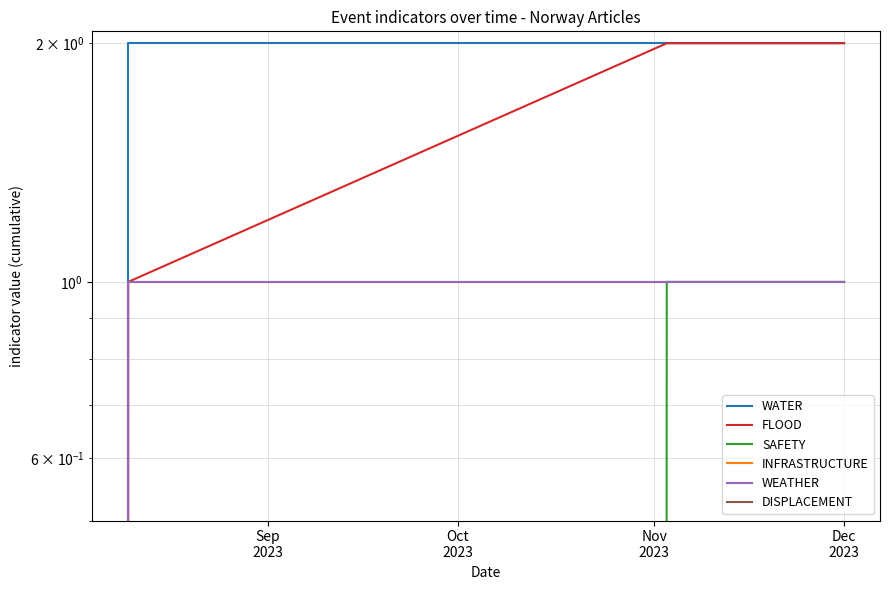

What is the sum of the INFRASTRUCTURE values at Sep
2023 and Dec
2023?

1